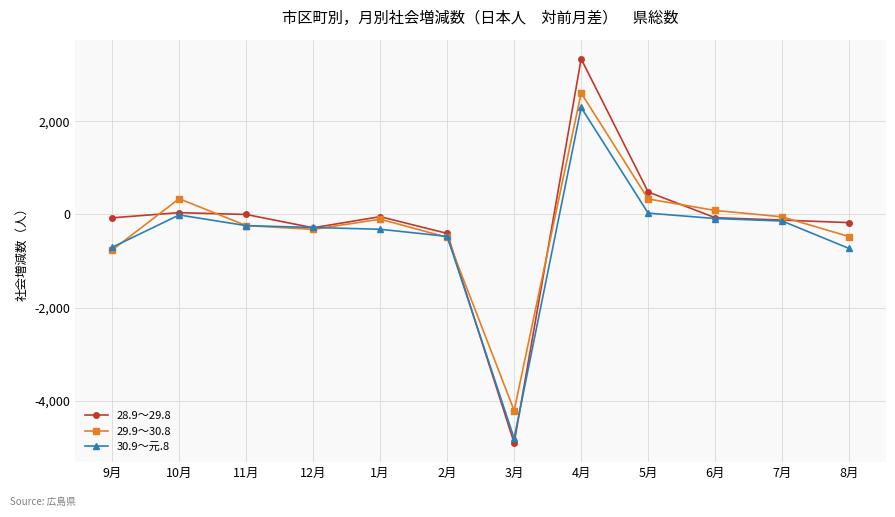

Which series has the widest spread of values?

28.9～29.8